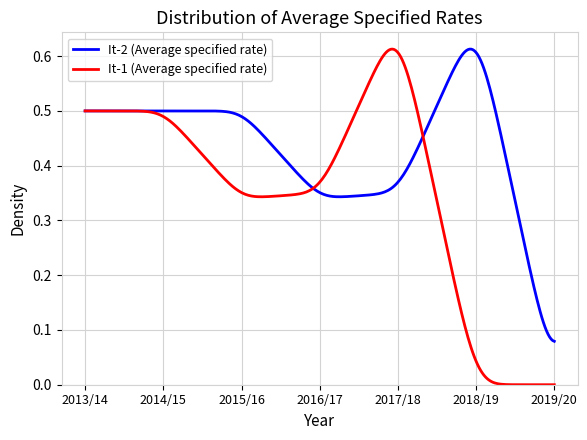

How many lines are shown in the chart?

2